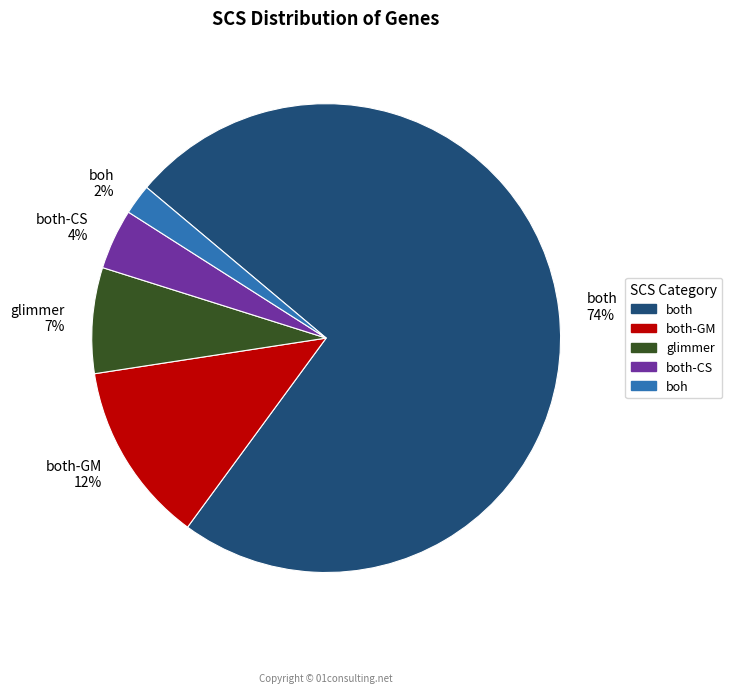

Rank the categories by value from lowest to highest.

boh, both-CS, glimmer, both-GM, both